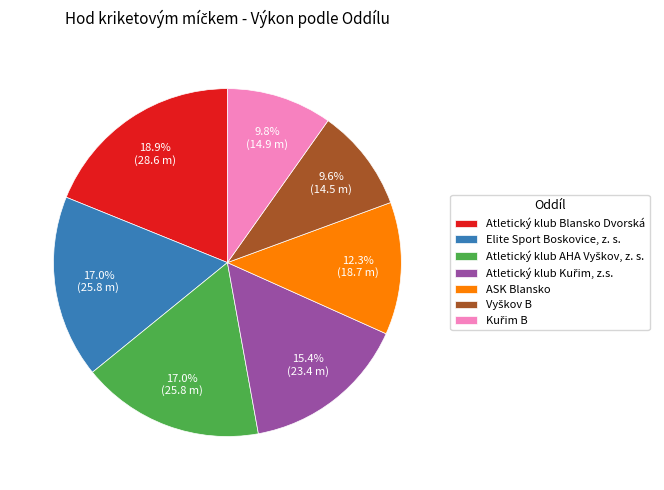

Between Atletický klub Blansko Dvorská and Elite Sport Boskovice, z. s., which is larger?

Atletický klub Blansko Dvorská